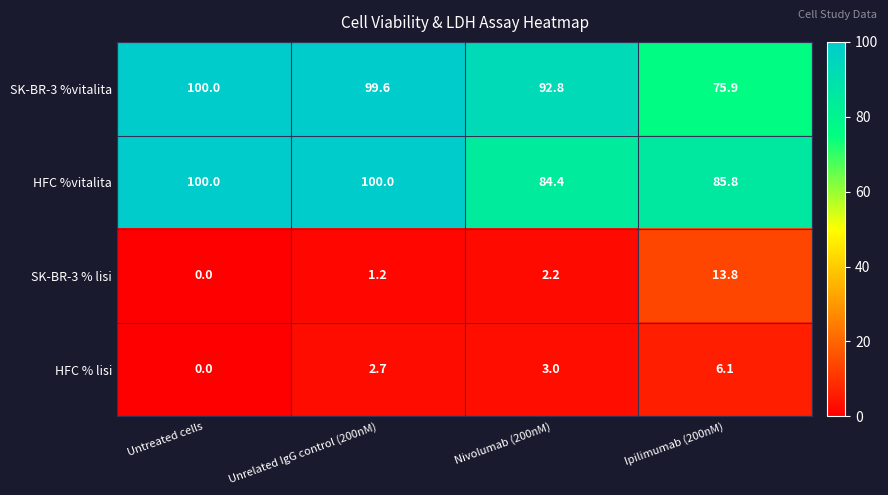

At which category is the sum across all series the highest?

Unrelated IgG control (200nM)